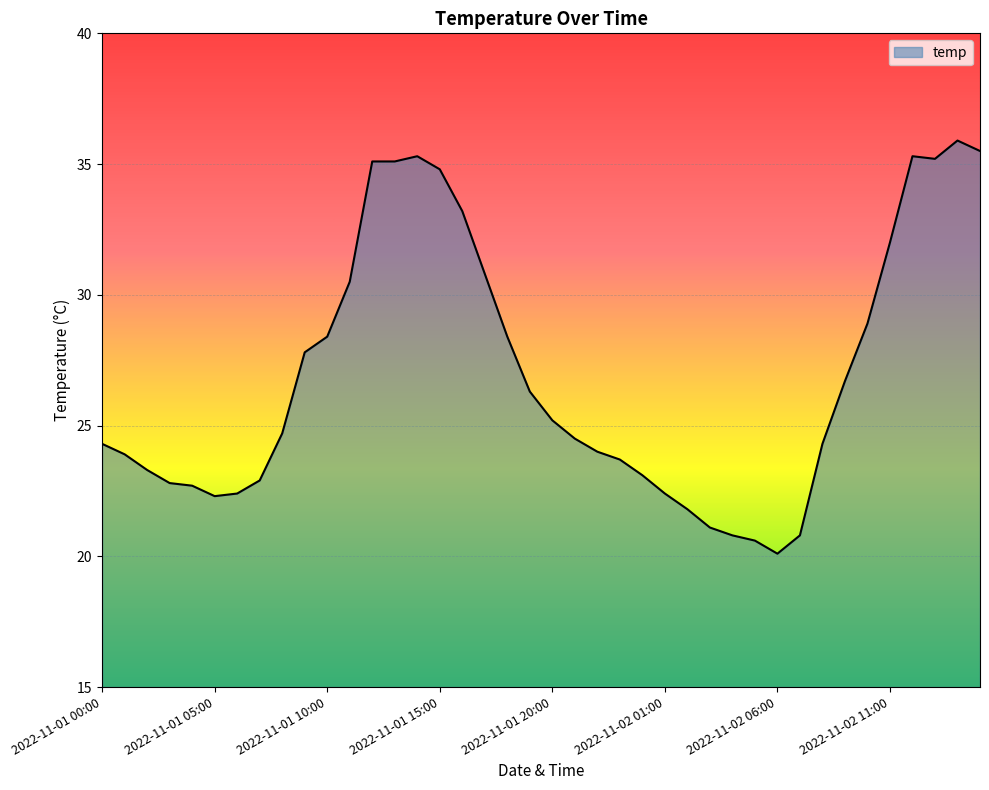

What is the greatest value displayed?

35.9